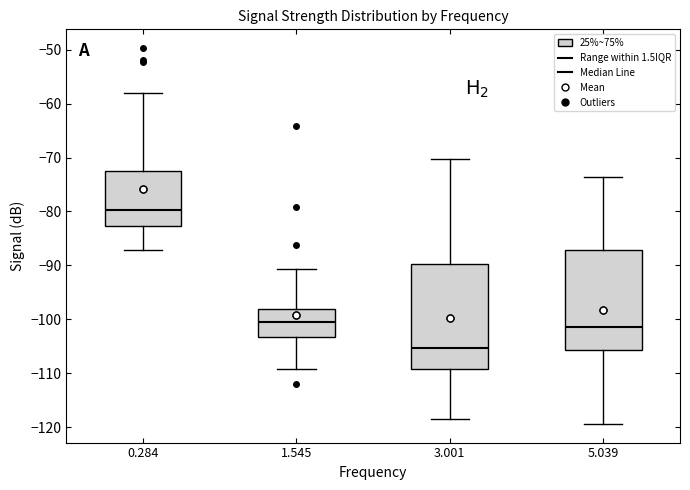

Where does the upper whisker of the box at x = 5.039 end on the y-axis? The values are not printed on the chart, so give them approximately, as read against the axis.

-74